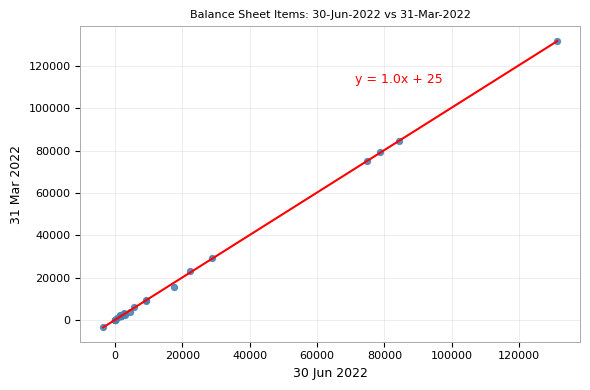

What Y value in the scatter plot is closest to 64280?

74992.2